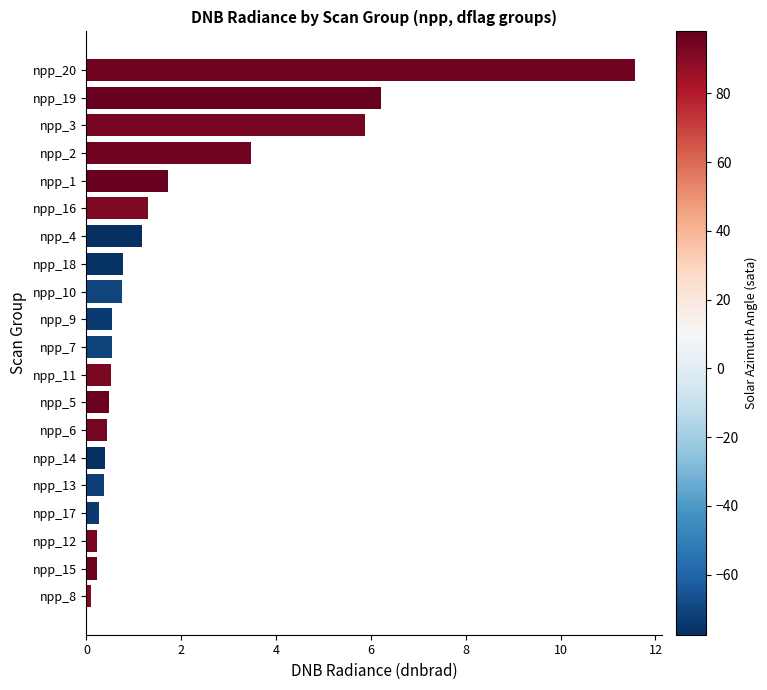

What is the change in value from npp_20 to npp_10?

-10.8